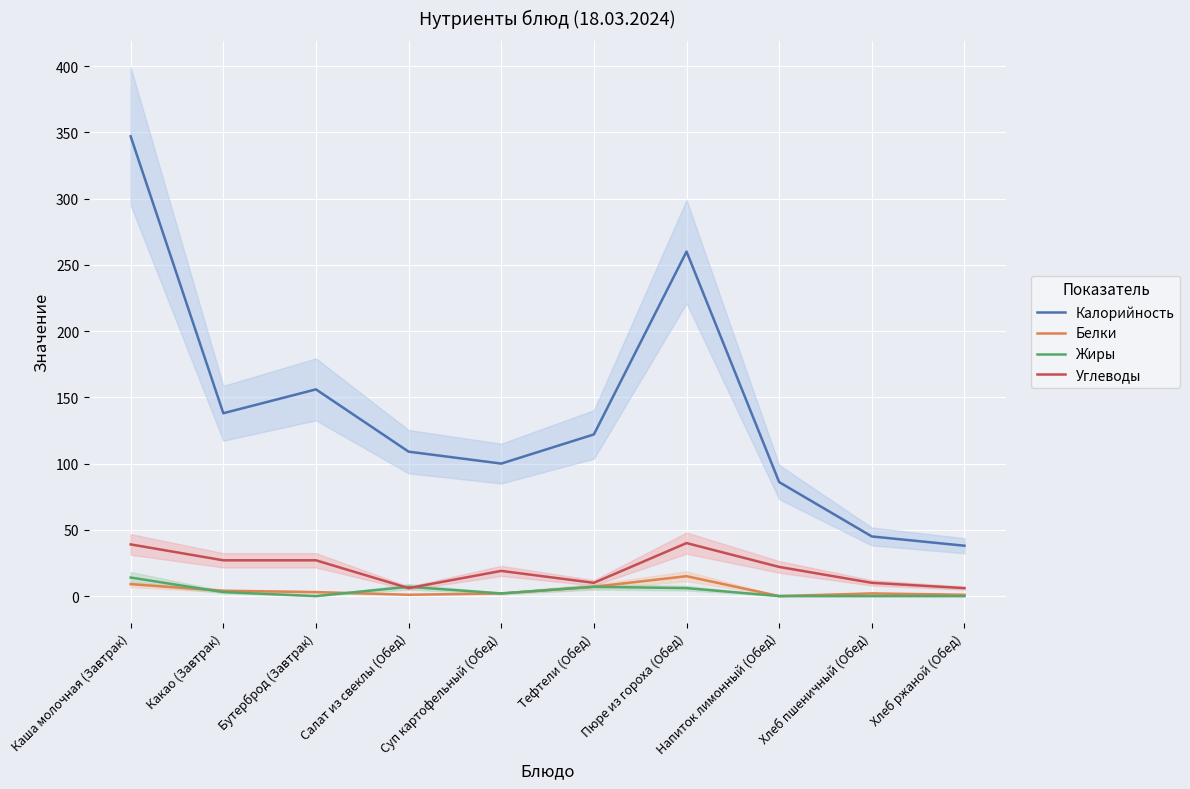

In Жиры, how many points are higher than both neighbors (excluding endpoints)?

2